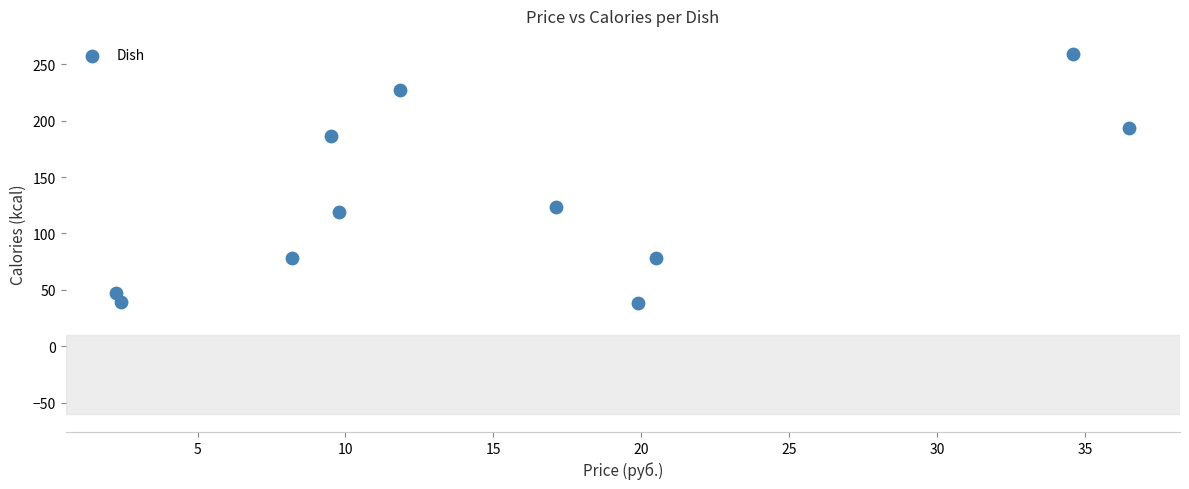

What is the range of Y values (max minus min)?

221.1